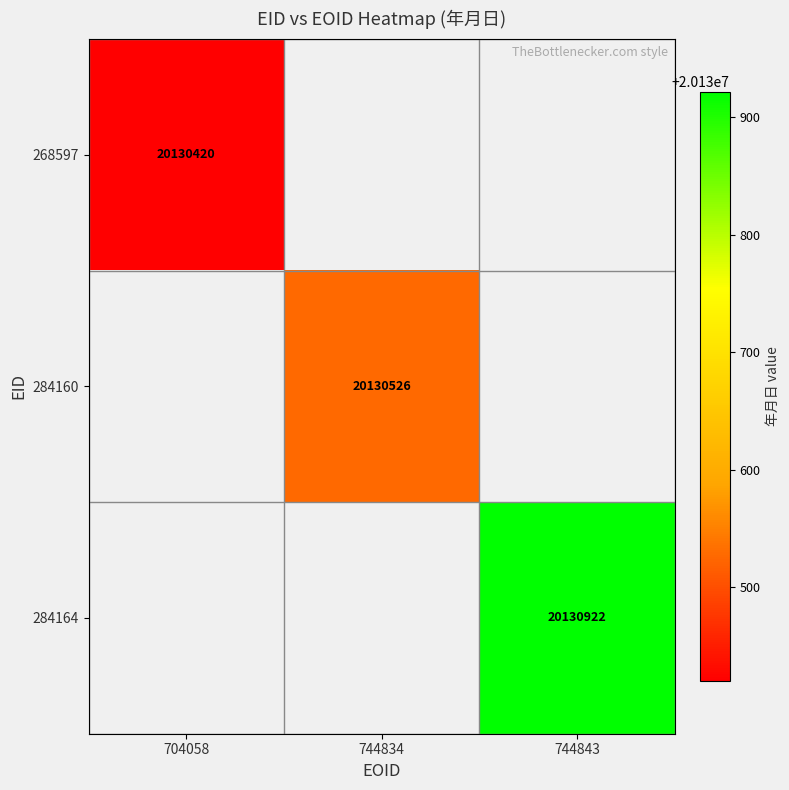

The value of 268597 at 704058 is 20130420. True or false?

True